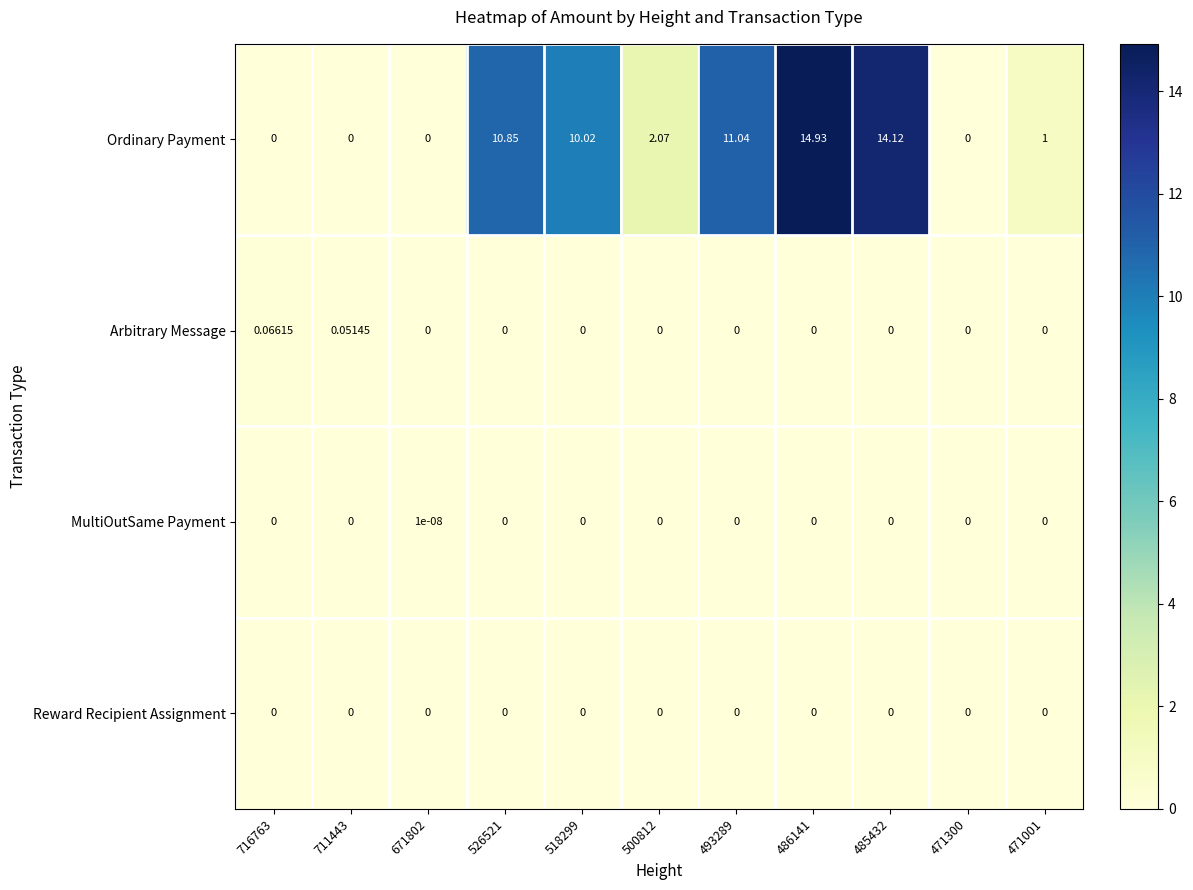

How many categories are shown in the chart?

11